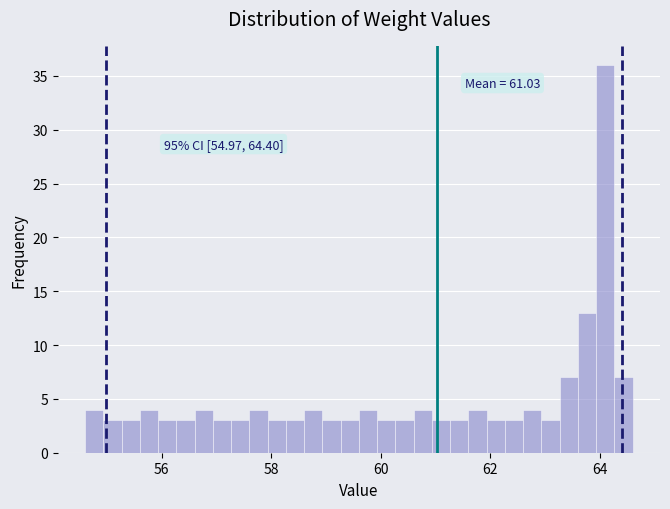

Around what value on the x-axis is the tallest bar? Give the approximate position of its centre, as read against the axis.

64.2